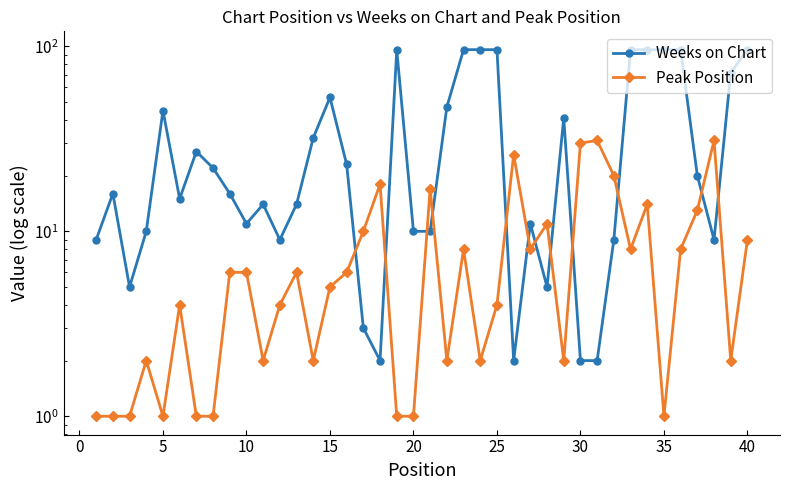

After their last crossing, which series has the higher values: Weeks on Chart or Peak Position?

Weeks on Chart